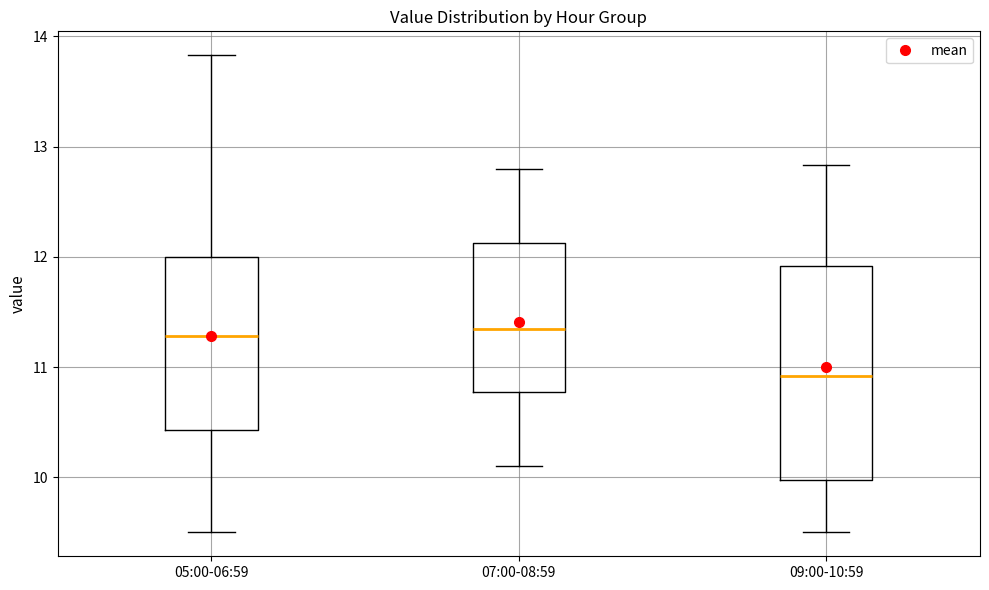

Where does the upper whisker of the box for 07:00-08:59 end on the y-axis? The values are not printed on the chart, so give them approximately, as read against the axis.

12.8